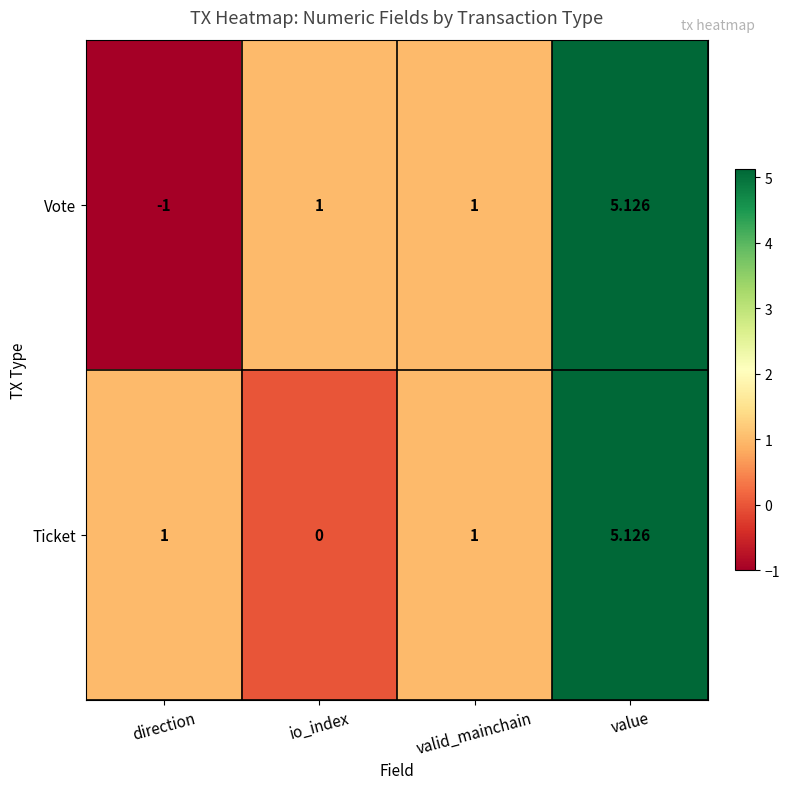

Between direction and value, which series saw the biggest shift?

Vote